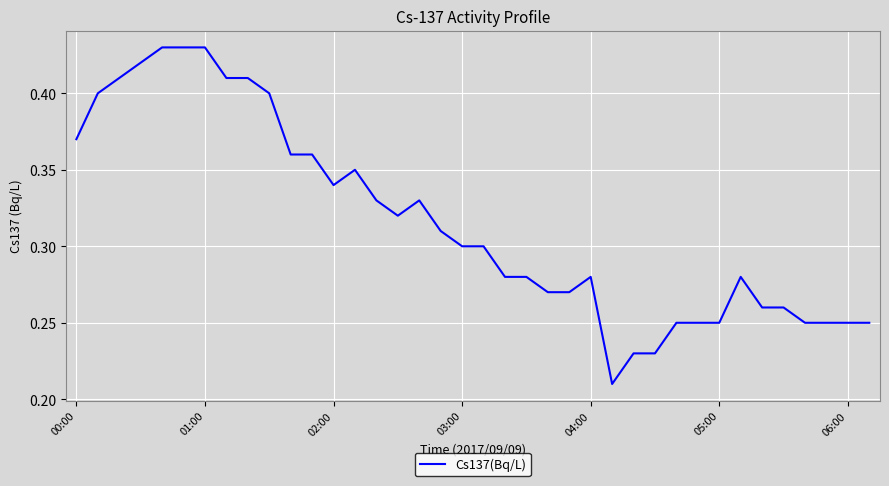

Does the chart display data point markers on the line(s)?

No